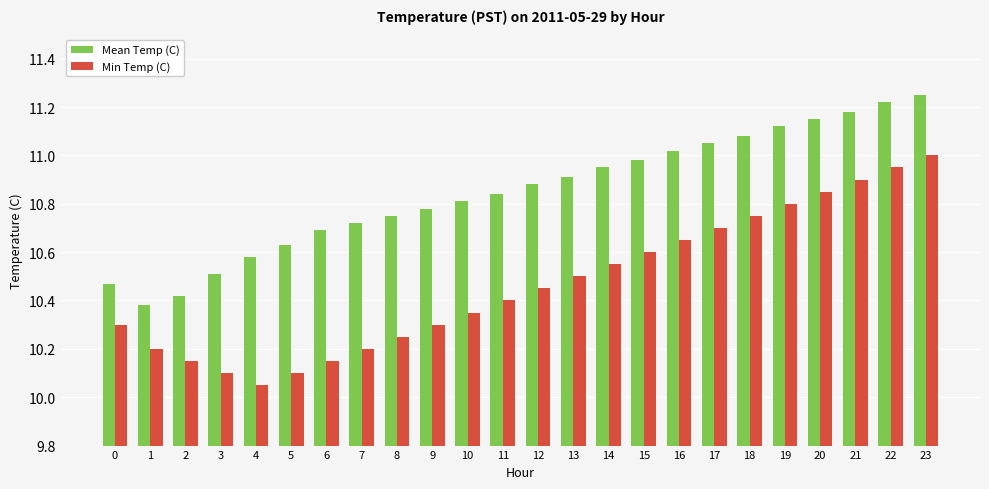

How many bars are there in each group?

2